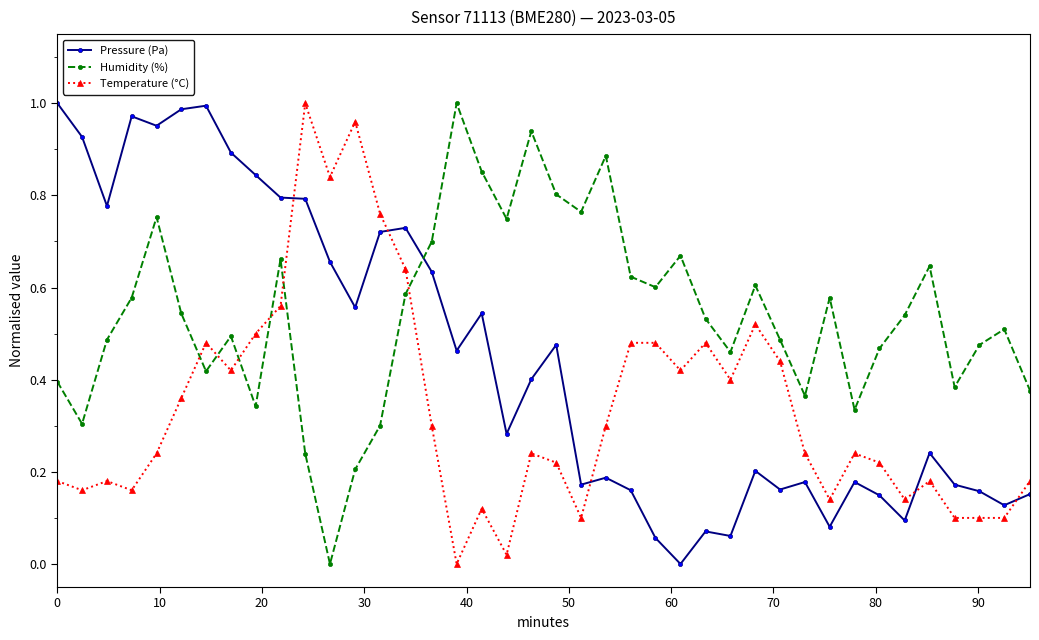

Which series has the largest total across all categories?

Humidity (%)